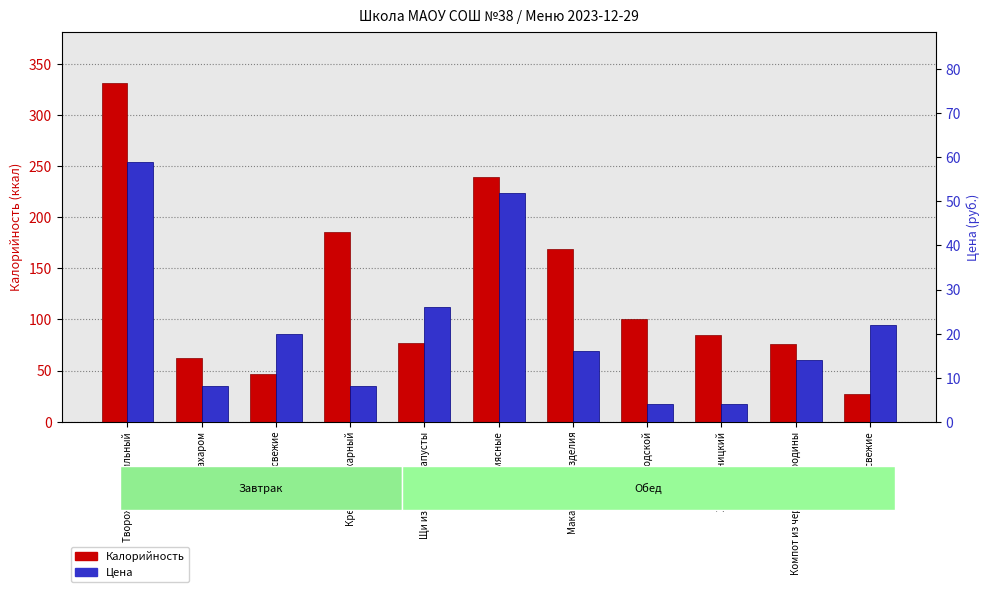

Reading left to right, list all the values displayed in this chart.

Калорийность: Творожник ванильный=331.5	Чай с сахаром=62.0	Фрукты свежие=47.0	Крендель сахарный=185.0	Щи из свежей капусты=77.0	Ёжики мясные=239.0	Макаронные изделия=169.0	Хлеб Городской=100.0	Хлеб Дарницкий=85.0	Компот из черной смородины=76.0	Овощи свежие=27.0
Цена: Творожник ванильный=59.0	Чай с сахаром=8.0	Фрукты свежие=20.0	Крендель сахарный=8.0	Щи из свежей капусты=26.0	Ёжики мясные=52.0	Макаронные изделия=16.0	Хлеб Городской=4.0	Хлеб Дарницкий=4.0	Компот из черной смородины=14.0	Овощи свежие=22.0